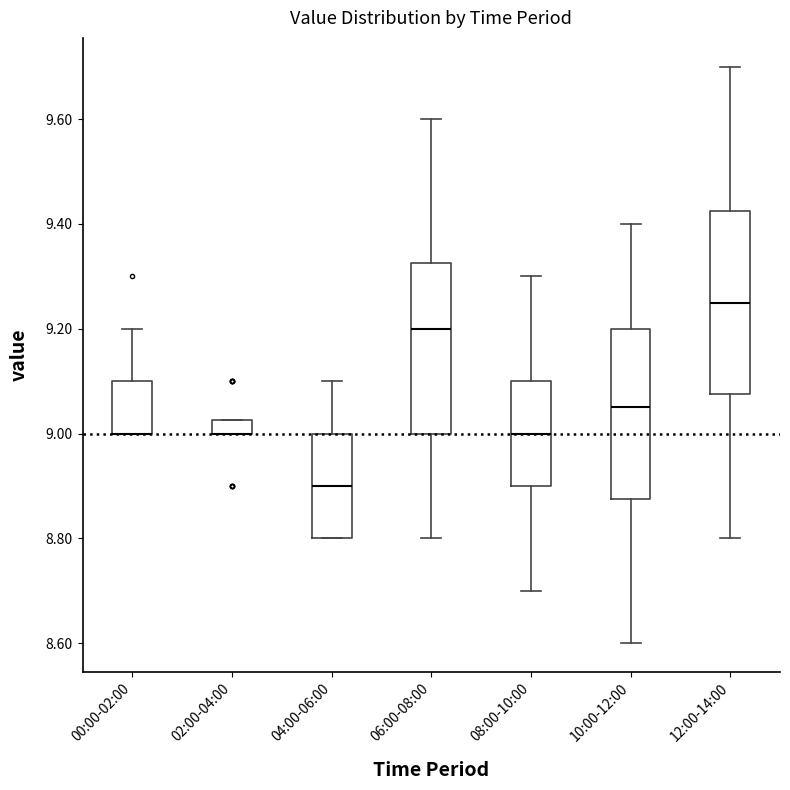

Comparing the boxes themselves (not the whiskers), which one is the tallest?

12:00-14:00